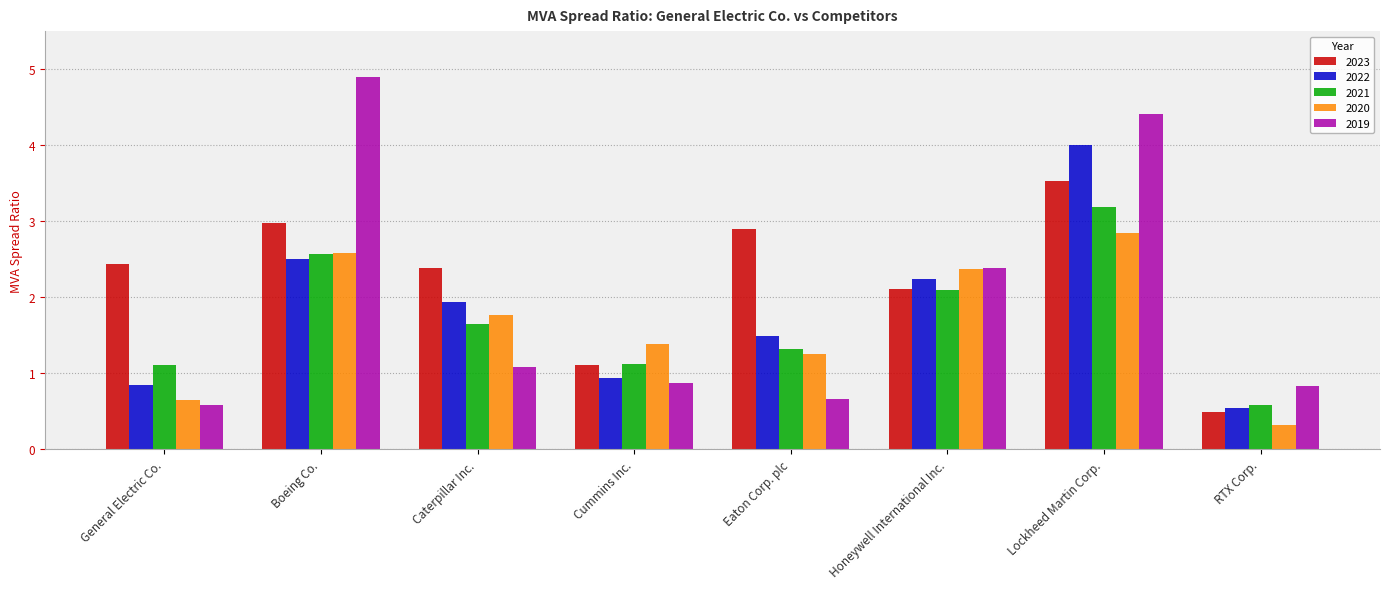

Reading right to left, transcribe all the data shown in this chart.

2023: RTX Corp.=0.5	Lockheed Martin Corp.=3.5	Honeywell International Inc.=2.1	Eaton Corp. plc=2.9	Cummins Inc.=1.1	Caterpillar Inc.=2.4	Boeing Co.=3.0	General Electric Co.=2.4
2022: RTX Corp.=0.5	Lockheed Martin Corp.=4.0	Honeywell International Inc.=2.2	Eaton Corp. plc=1.5	Cummins Inc.=0.9	Caterpillar Inc.=1.9	Boeing Co.=2.5	General Electric Co.=0.8
2021: RTX Corp.=0.6	Lockheed Martin Corp.=3.2	Honeywell International Inc.=2.1	Eaton Corp. plc=1.3	Cummins Inc.=1.1	Caterpillar Inc.=1.6	Boeing Co.=2.6	General Electric Co.=1.1
2020: RTX Corp.=0.3	Lockheed Martin Corp.=2.8	Honeywell International Inc.=2.4	Eaton Corp. plc=1.2	Cummins Inc.=1.4	Caterpillar Inc.=1.8	Boeing Co.=2.6	General Electric Co.=0.6
2019: RTX Corp.=0.8	Lockheed Martin Corp.=4.4	Honeywell International Inc.=2.4	Eaton Corp. plc=0.7	Cummins Inc.=0.9	Caterpillar Inc.=1.1	Boeing Co.=4.9	General Electric Co.=0.6